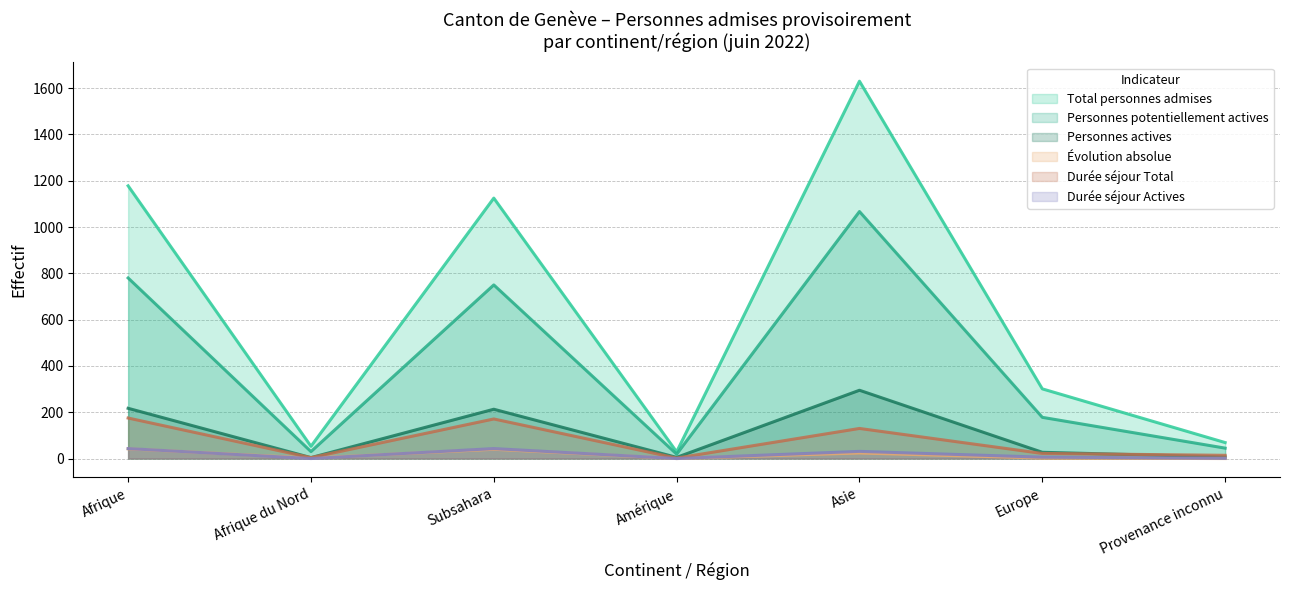

Is it true that Durée séjour Total equals 249 at Subsahara?

False